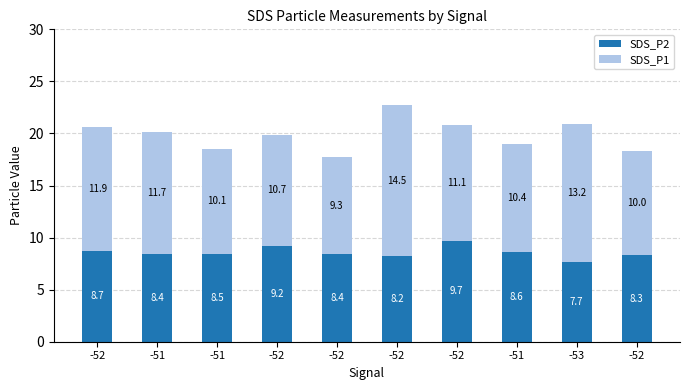

How many values in the SDS_P2 series are below 8?

1